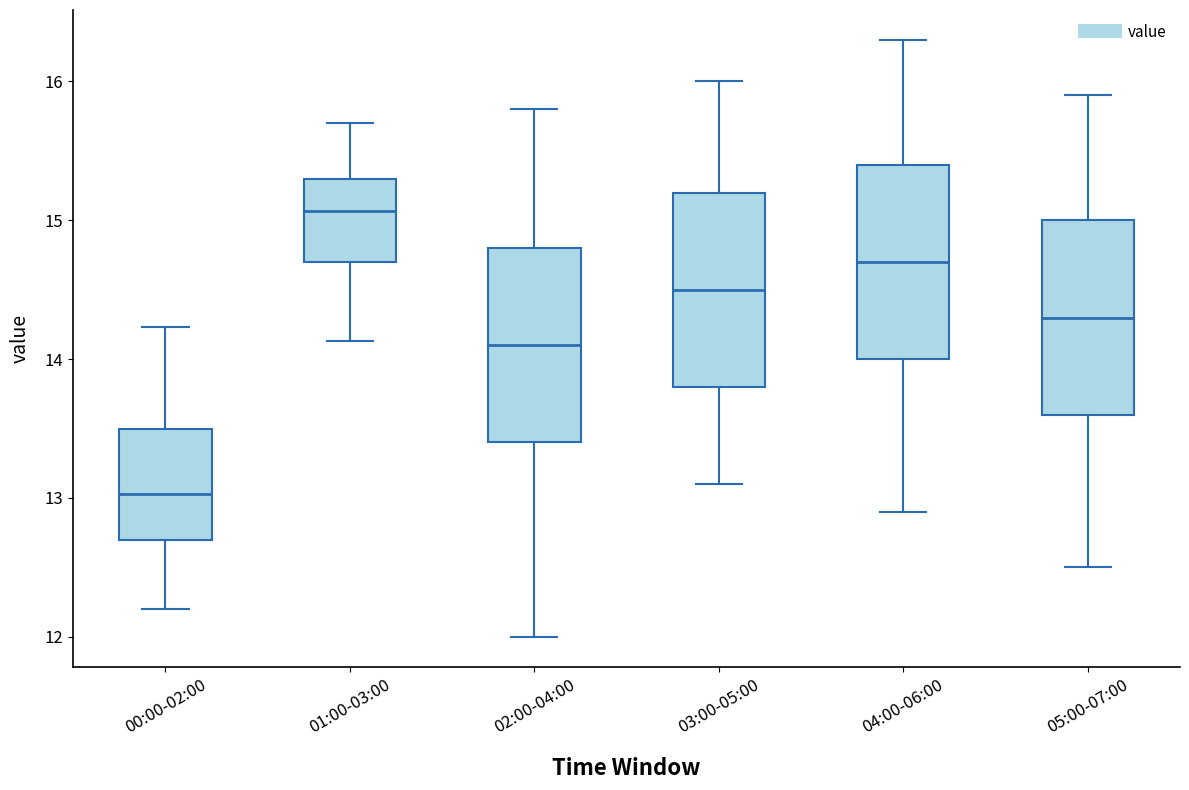

Reading left to right, transcribe this box plot: for each box, give where its median line is, the range the box spans, and where its two whiskers end, as read against the y-axis. The values are not printed on the chart, so give them approximately, as read against the axis.

00:00-02:00: median 13.0, box 12.7 to 13.5, whiskers 12.2 to 14.2
01:00-03:00: median 15.1, box 14.7 to 15.3, whiskers 14.1 to 15.7
02:00-04:00: median 14.1, box 13.4 to 14.8, whiskers 12.0 to 15.8
03:00-05:00: median 14.5, box 13.8 to 15.2, whiskers 13.1 to 16.0
04:00-06:00: median 14.7, box 14.0 to 15.4, whiskers 12.9 to 16.3
05:00-07:00: median 14.3, box 13.6 to 15.0, whiskers 12.5 to 15.9